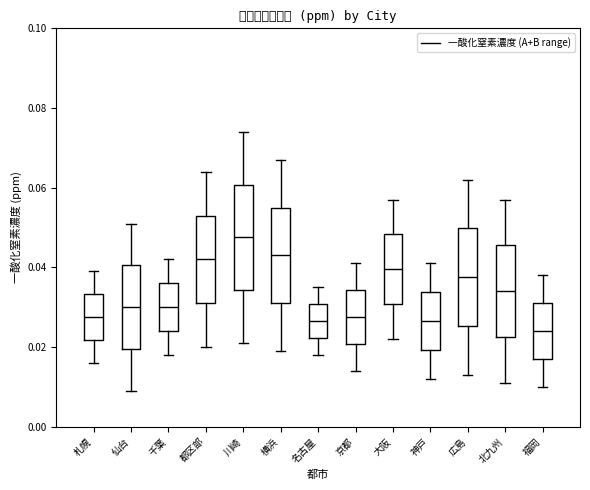

Reading left to right, transcribe this box plot: for each box, give where its median line is, the range the box spans, and where its two whiskers end, as read against the y-axis. The values are not printed on the chart, so give them approximately, as read against the axis.

札幌: median 0.028, box 0.022 to 0.034, whiskers 0.016 to 0.040
仙台: median 0.030, box 0.020 to 0.040, whiskers 0.010 to 0.052
千葉: median 0.030, box 0.024 to 0.036, whiskers 0.018 to 0.042
都区部: median 0.042, box 0.032 to 0.054, whiskers 0.020 to 0.064
川崎: median 0.048, box 0.034 to 0.060, whiskers 0.022 to 0.074
横浜: median 0.044, box 0.032 to 0.056, whiskers 0.020 to 0.068
名古屋: median 0.026, box 0.022 to 0.030, whiskers 0.018 to 0.036
京都: median 0.028, box 0.020 to 0.034, whiskers 0.014 to 0.042
大阪: median 0.040, box 0.030 to 0.048, whiskers 0.022 to 0.058
神戸: median 0.026, box 0.020 to 0.034, whiskers 0.012 to 0.042
広島: median 0.038, box 0.026 to 0.050, whiskers 0.014 to 0.062
北九州: median 0.034, box 0.022 to 0.046, whiskers 0.012 to 0.058
福岡: median 0.024, box 0.018 to 0.032, whiskers 0.010 to 0.038